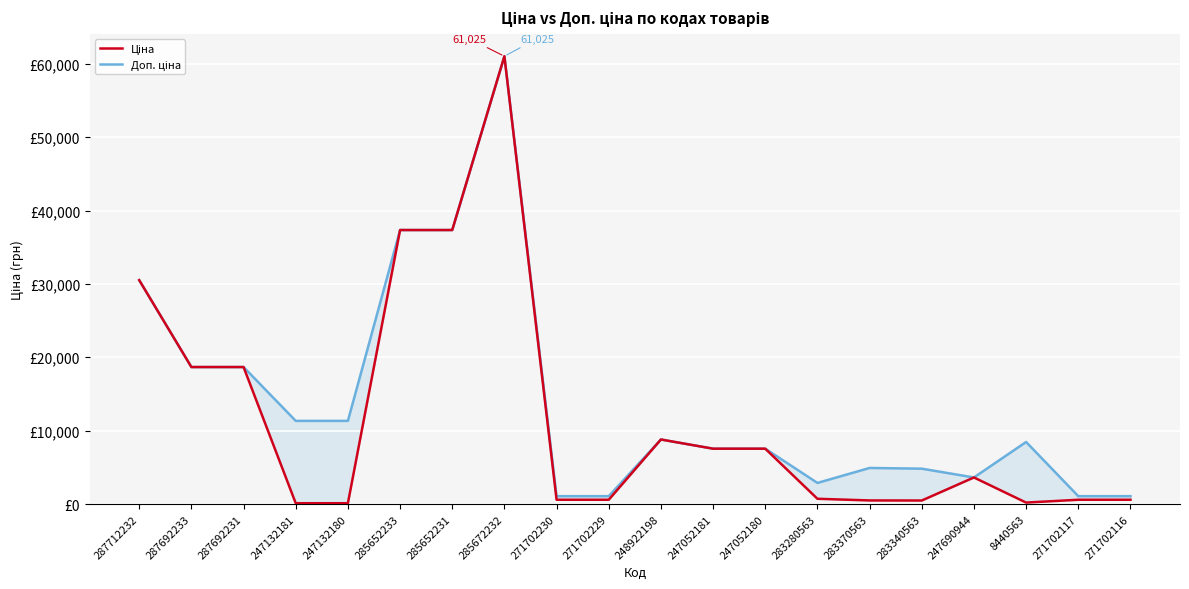

What are all the series names shown in the legend?

Ціна, Доп. ціна